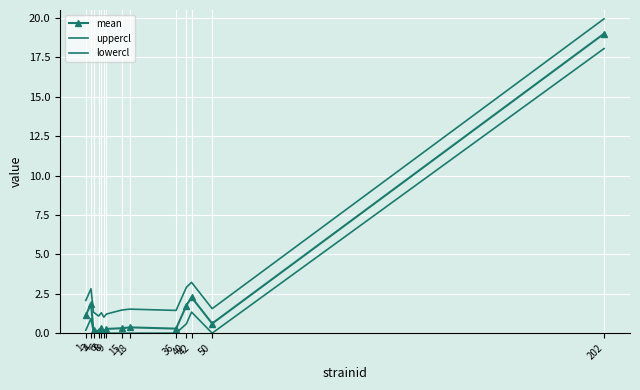

Reading right to left, list all the values displayed in this chart.

mean: 19.0	0.6	2.3	1.8	0.3	0.4	0.3	0.3	0.1	0.4	0.1	0.2	1.9	1.1
uppercl: 19.9	1.6	3.2	2.9	1.4	1.5	1.5	1.2	1.0	1.3	1.1	1.3	2.8	2.1
lowercl: 18.1	0.0	1.3	0.6	0.0	0.0	0.0	0.0	0.0	0.0	0.0	0.0	0.9	0.2